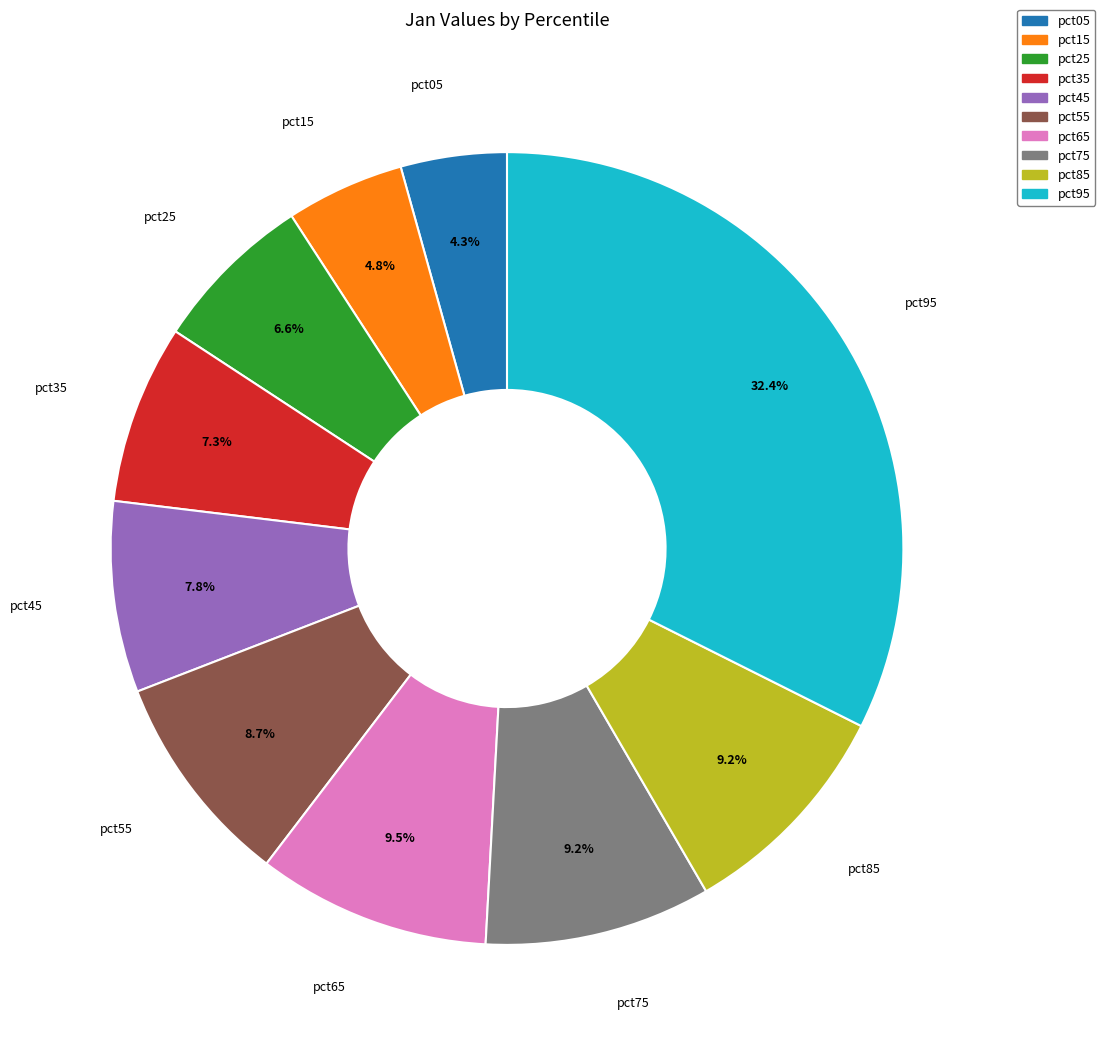

Is there any slice that represents more than half of the pie?

No